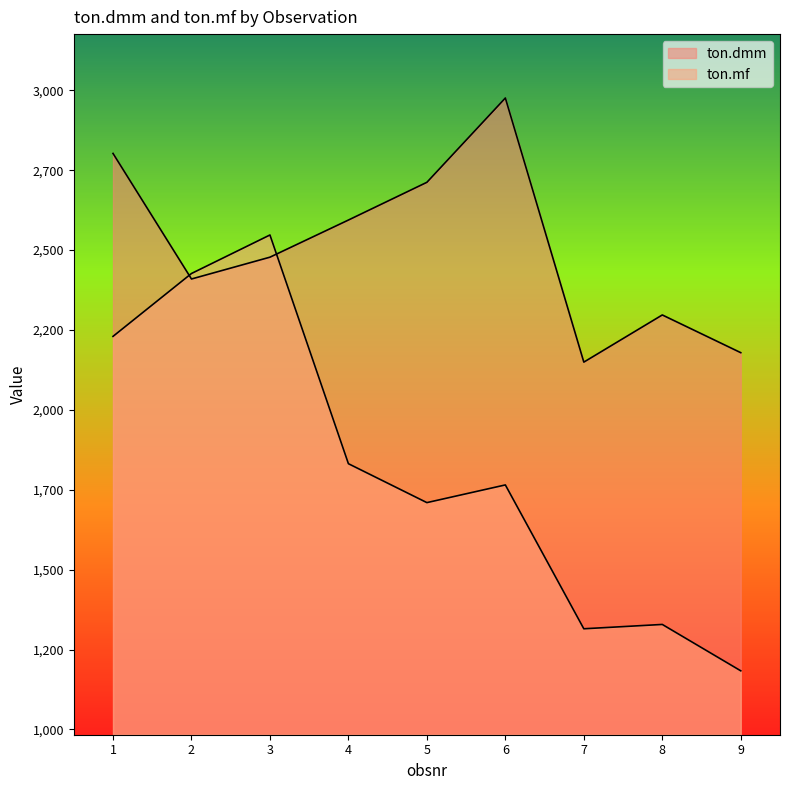

The value of ton.dmm at 3 is 3615.2. True or false?

False